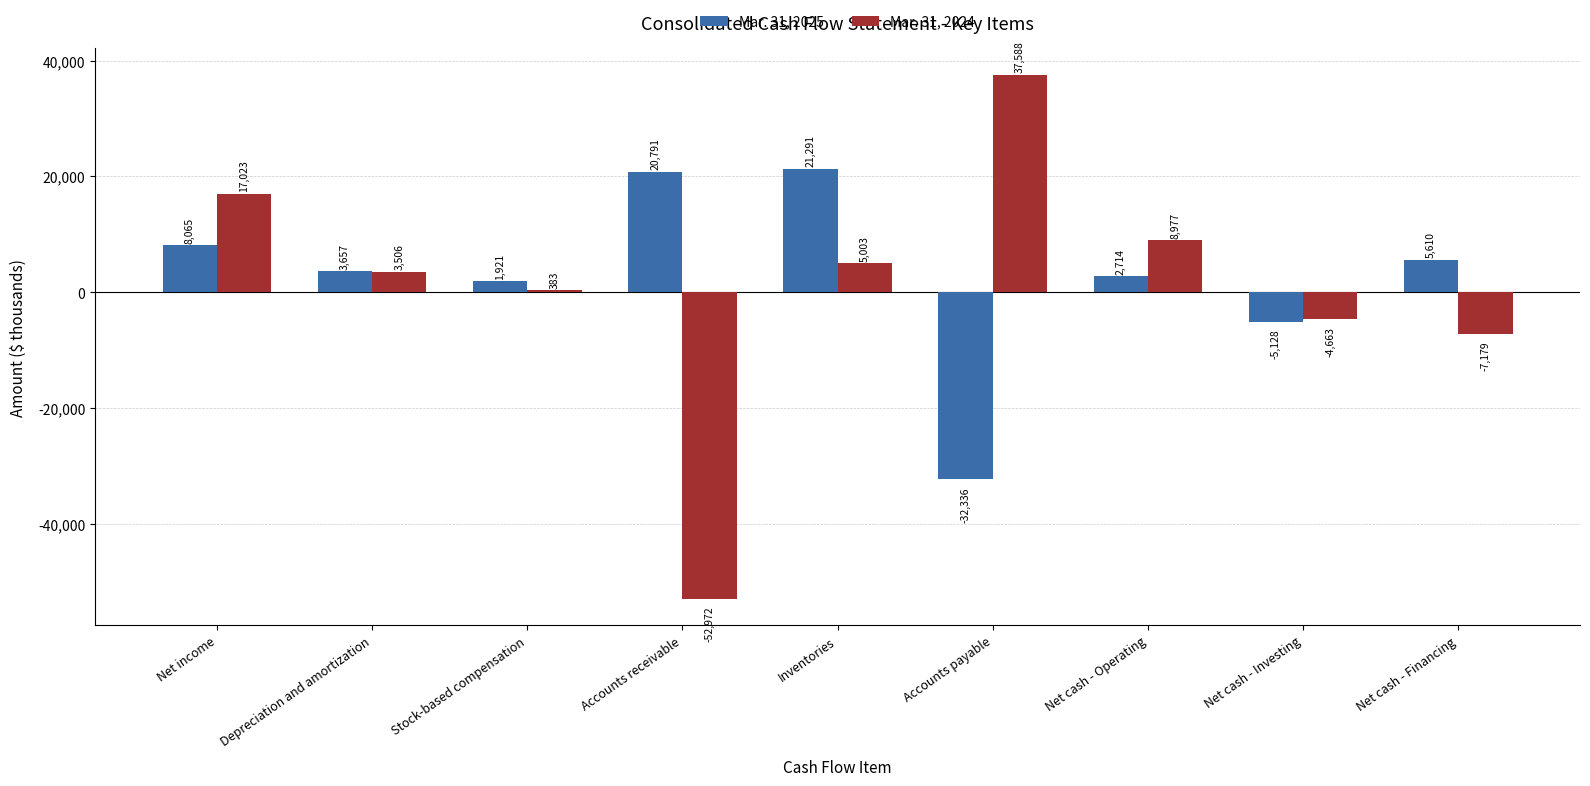

What is the difference between the highest and lowest values at Net cash - Operating?

6263